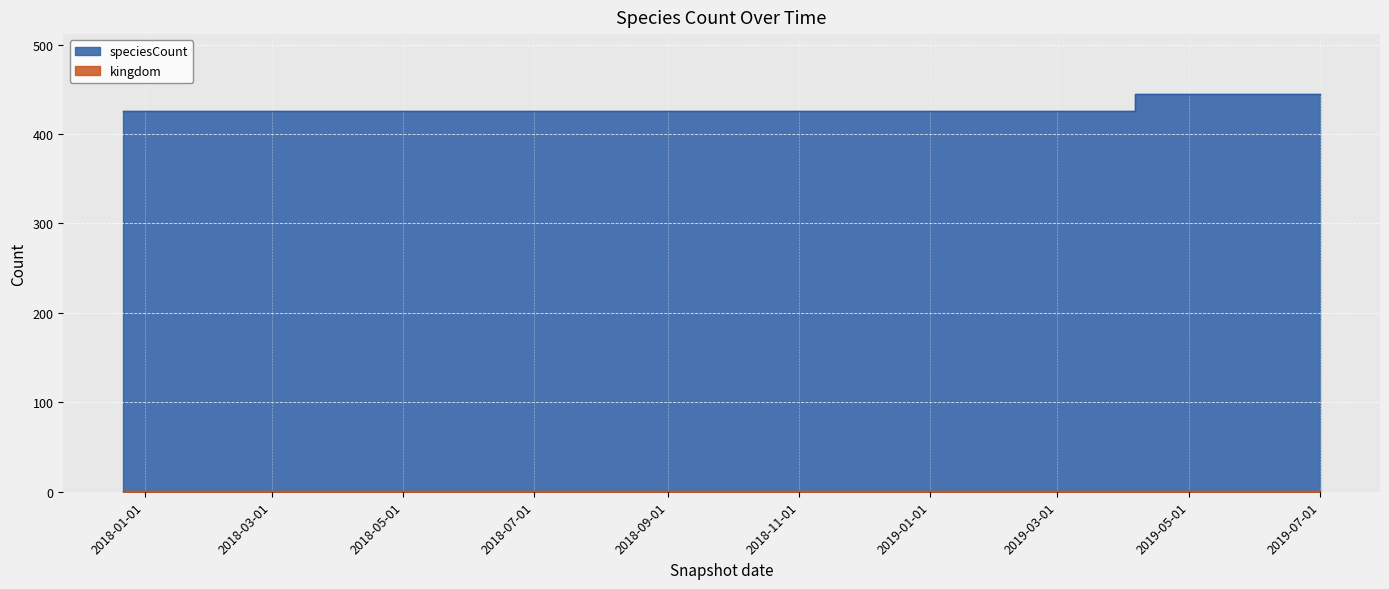

What is the difference between the maximum and minimum values?

19